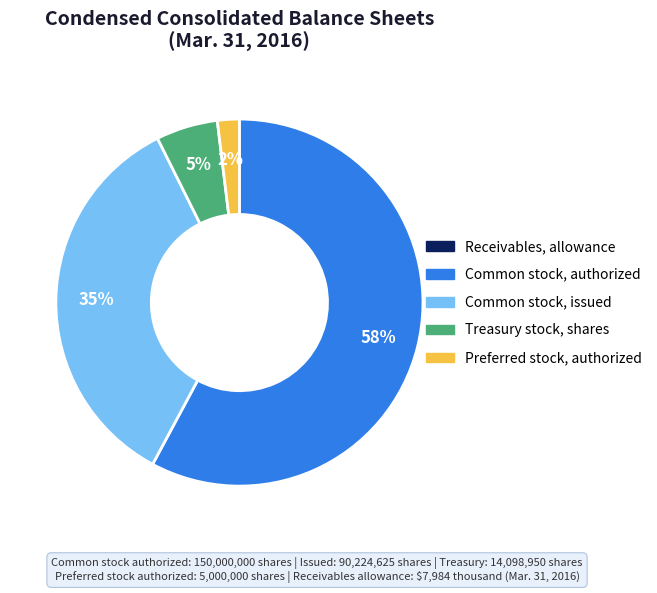

To the nearest percent, what is the average slice percentage?

20%